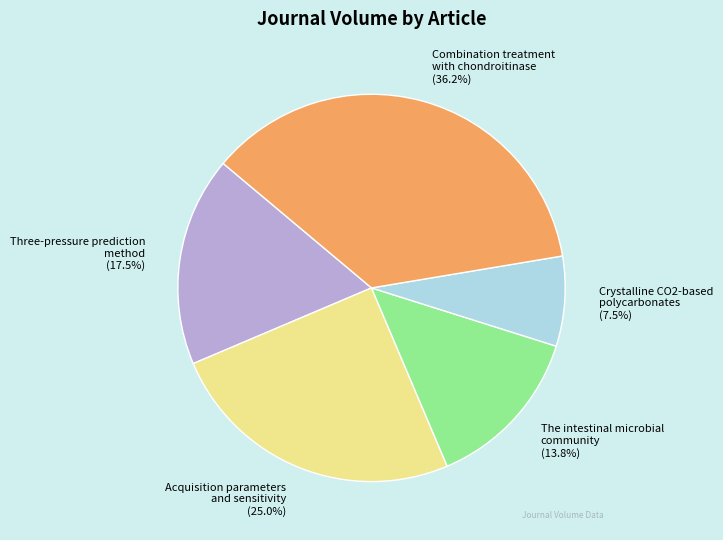

Does Crystalline CO2-based polycarbonates account for over 50% of the chart?

No